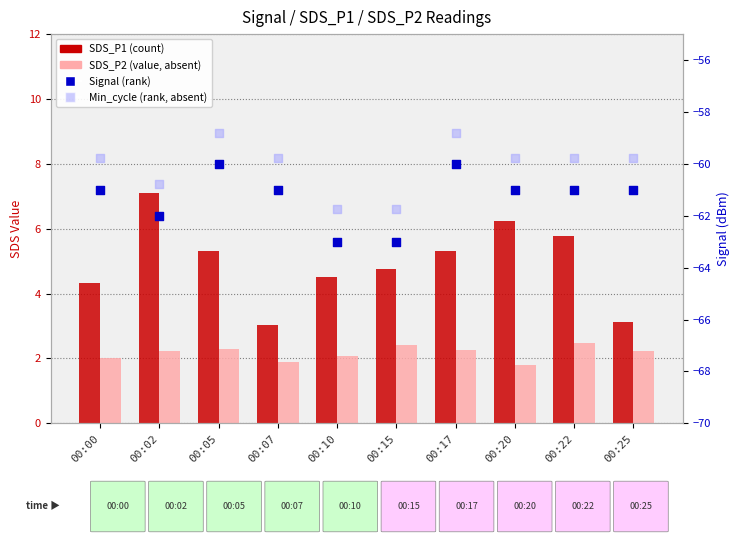

Which series reaches the minimum Y coordinate?

Signal